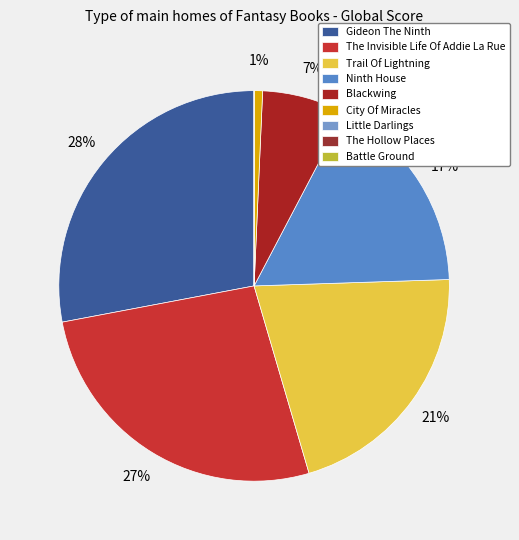

How many slices are in this pie chart?

9